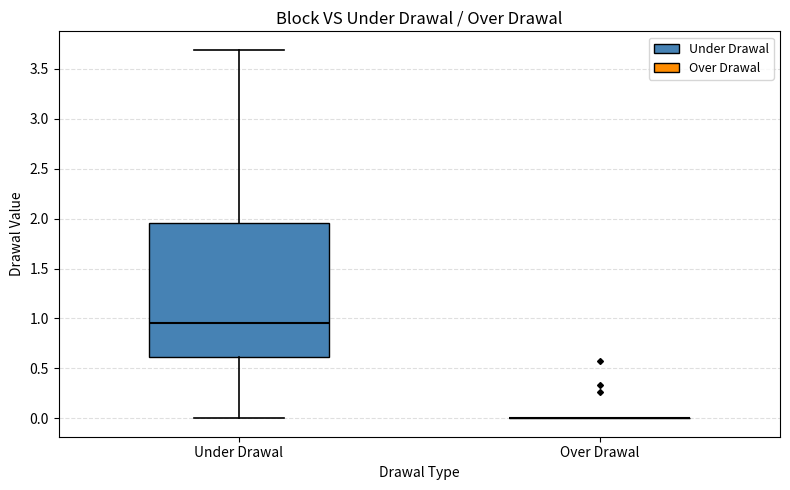

Reading left to right, read every box against the y-axis: the position of its median line, the range the box covers, and the ends of its whiskers. The values are not printed on the chart, so give them approximately, as read against the axis.

Under Drawal: median 0.95, box 0.60 to 1.95, whiskers 0.00 to 3.70
Over Drawal: box collapsed to a line at 0.00, whiskers 0.00 to 0.00